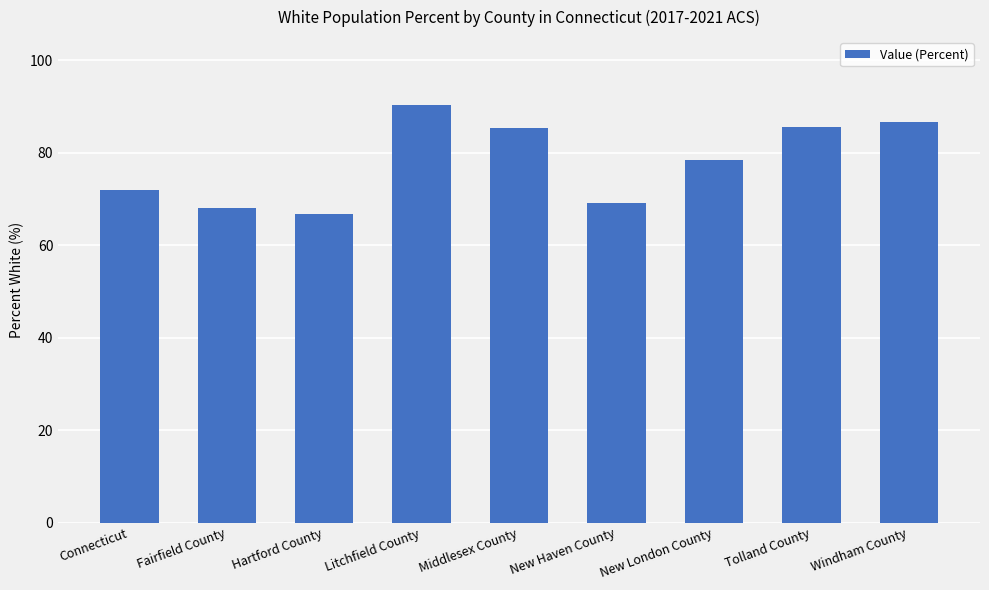

What is the minimum value shown in the chart?

66.7